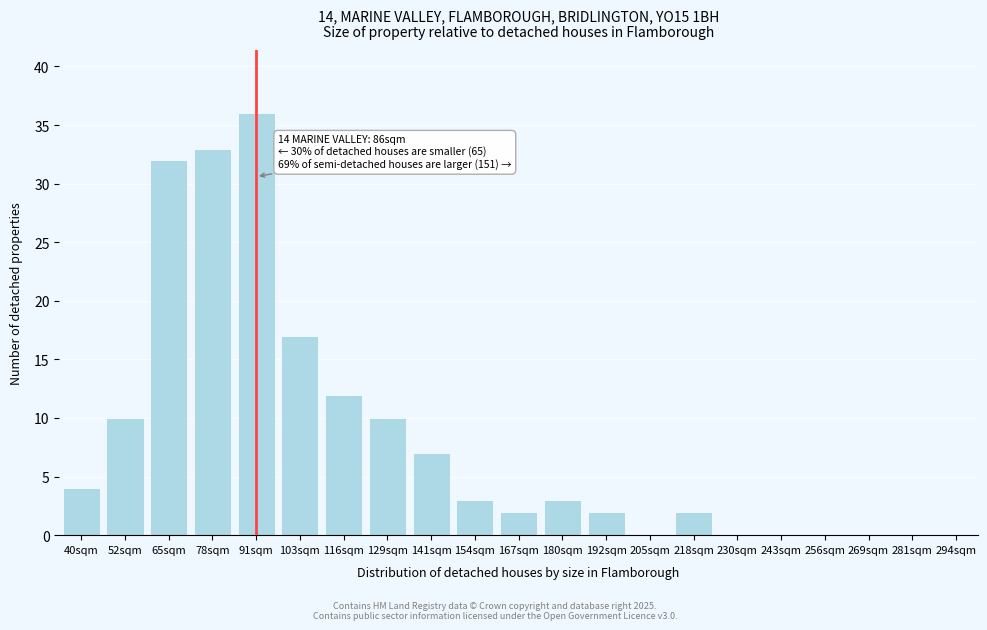

Reading left to right, transcribe all the data shown in this chart.

40sqm=4	52sqm=10	65sqm=32	78sqm=33	91sqm=36	103sqm=17	116sqm=12	129sqm=10	141sqm=7	154sqm=3	167sqm=2	180sqm=3	192sqm=2	205sqm=0	218sqm=2	230sqm=0	243sqm=0	256sqm=0	269sqm=0	281sqm=0	294sqm=0